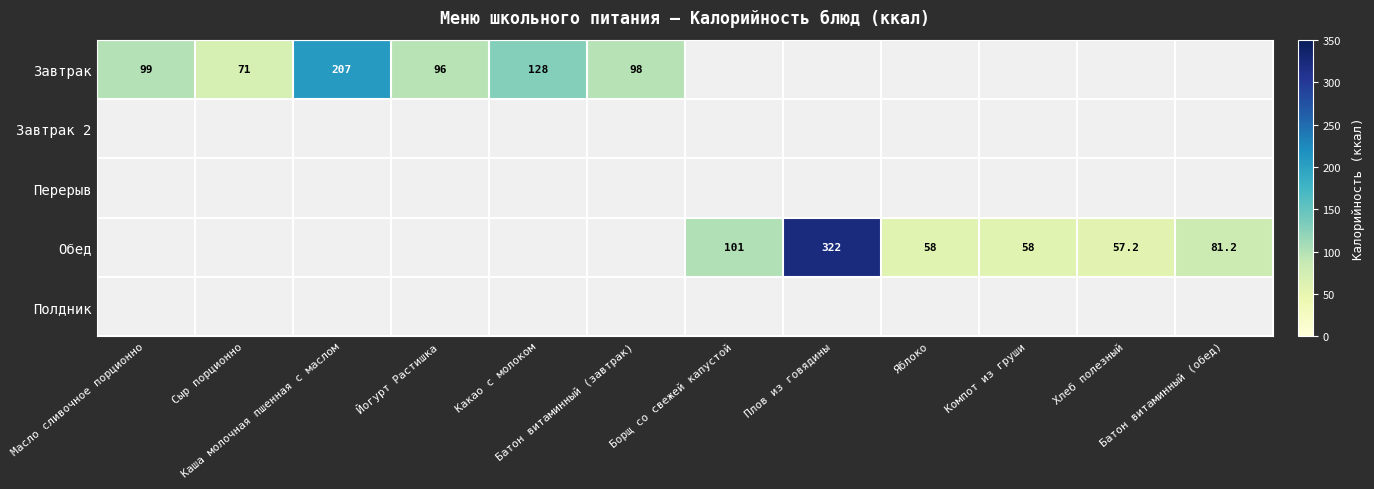

Is it true that Полдник equals 0.0 at Йогурт Растишка?

True